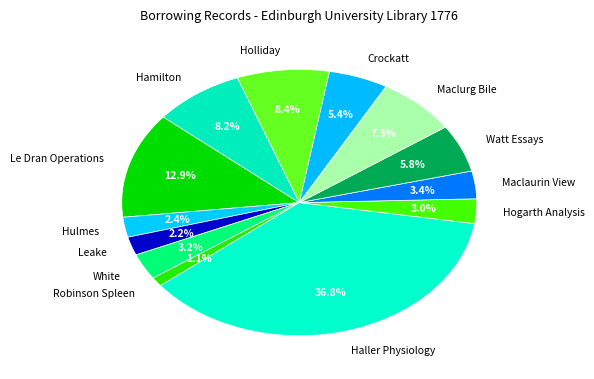

Do Maclaurin View and Crockatt together represent more than half of the pie?

No